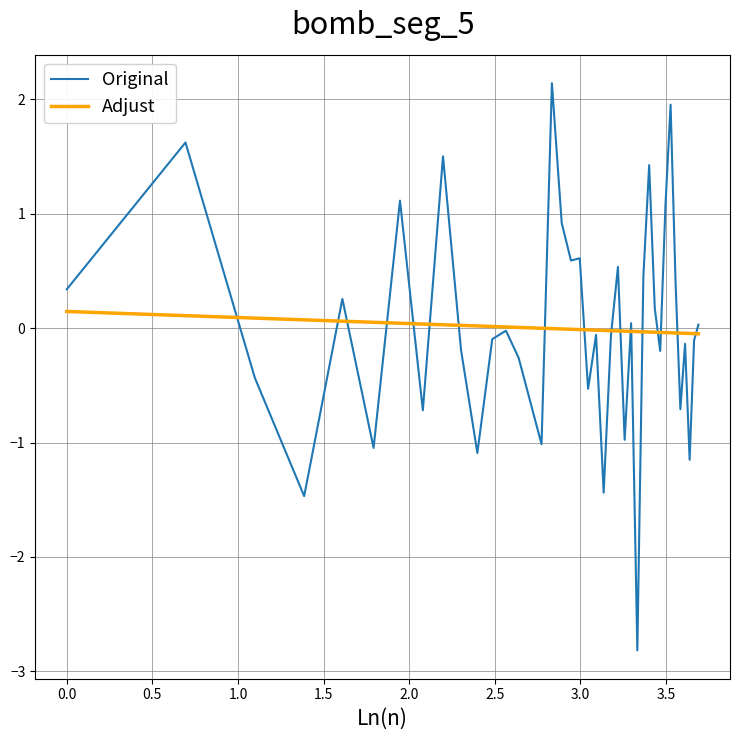

Which series has the widest spread of values?

Original